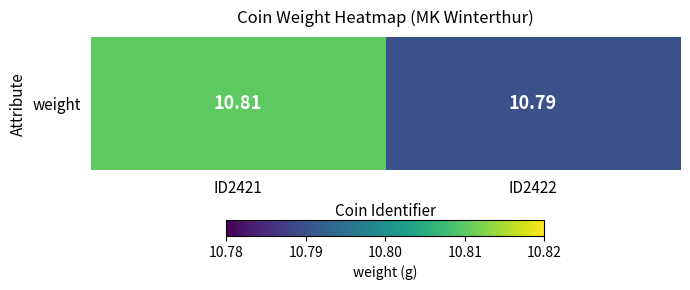

Approximately how many times larger is the value at ID2422 compared to ID2421?

1.0